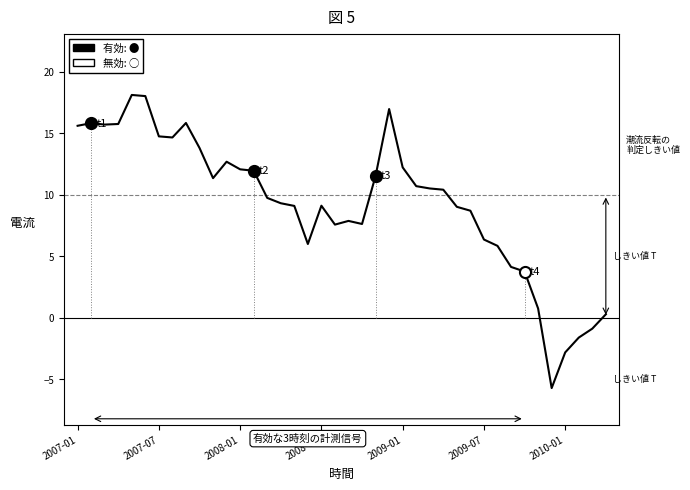

True or false: the data shows 12.0 at 13.

True